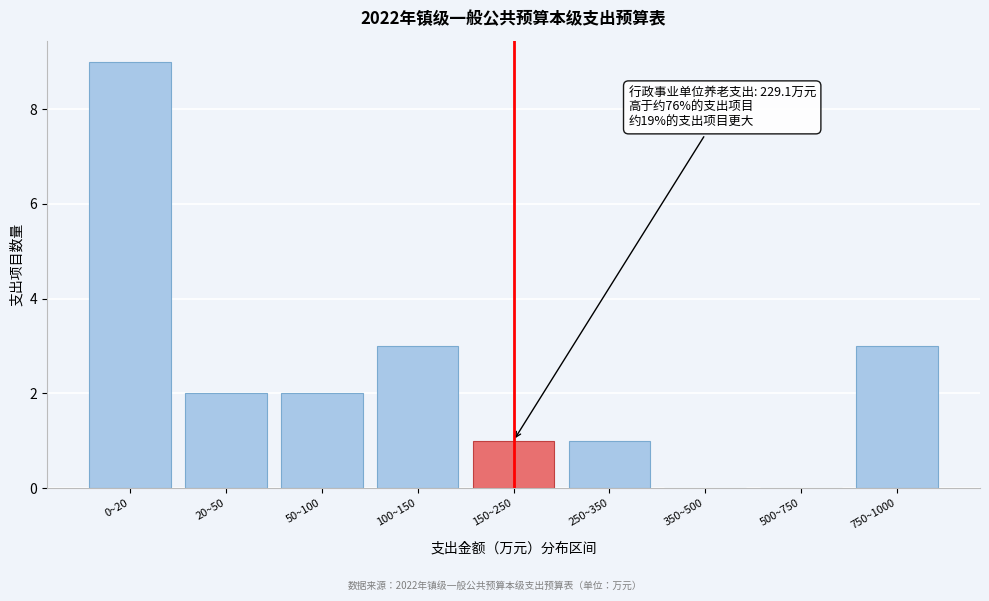

Reading right to left, transcribe all the data shown in this chart.

750~1000=3	500~750=0	350~500=0	250~350=1	150~250=1	100~150=3	50~100=2	20~50=2	0~20=9